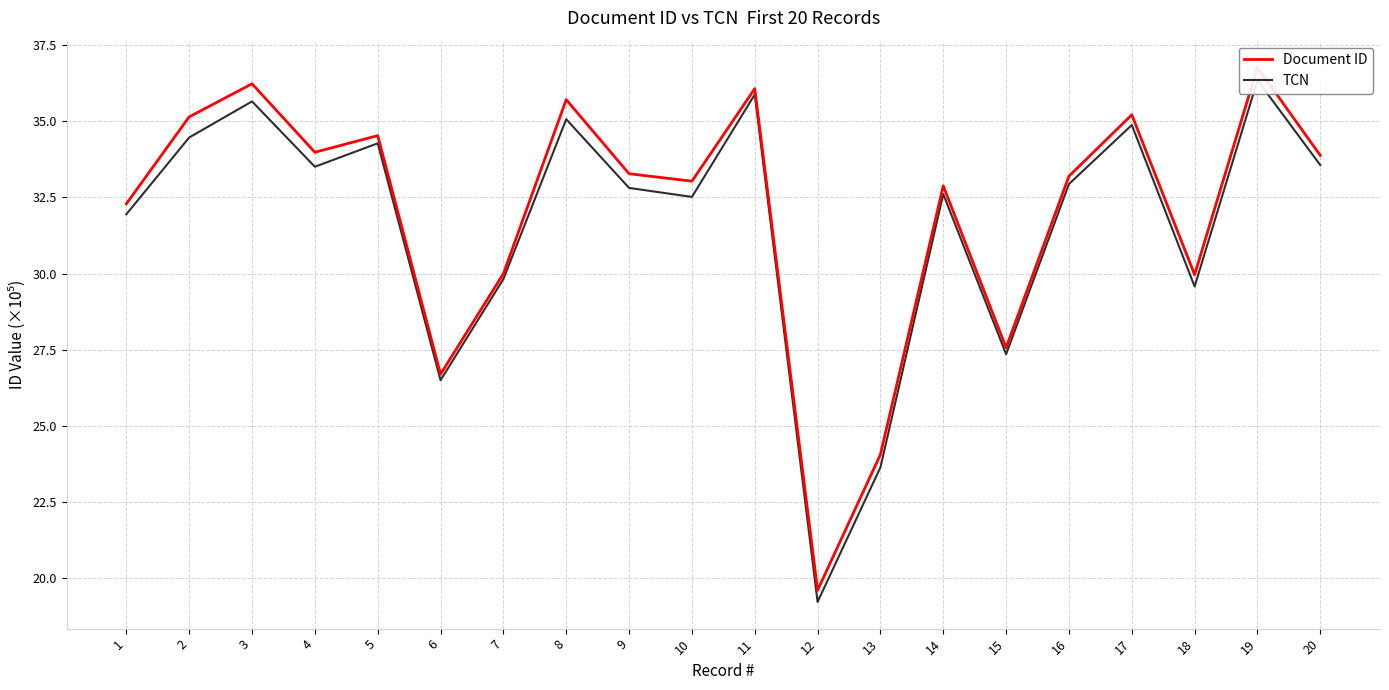

Reading left to right, what are all the values shown in this chart?

Document ID: 32.3	35.1	36.2	34.0	34.5	26.7	30.0	35.7	33.3	33.0	36.1	19.6	24.1	32.9	27.6	33.2	35.2	30.0	36.8	33.9
TCN: 31.9	34.5	35.6	33.5	34.3	26.5	29.8	35.1	32.8	32.5	35.9	19.2	23.6	32.6	27.4	32.9	34.9	29.6	36.3	33.6